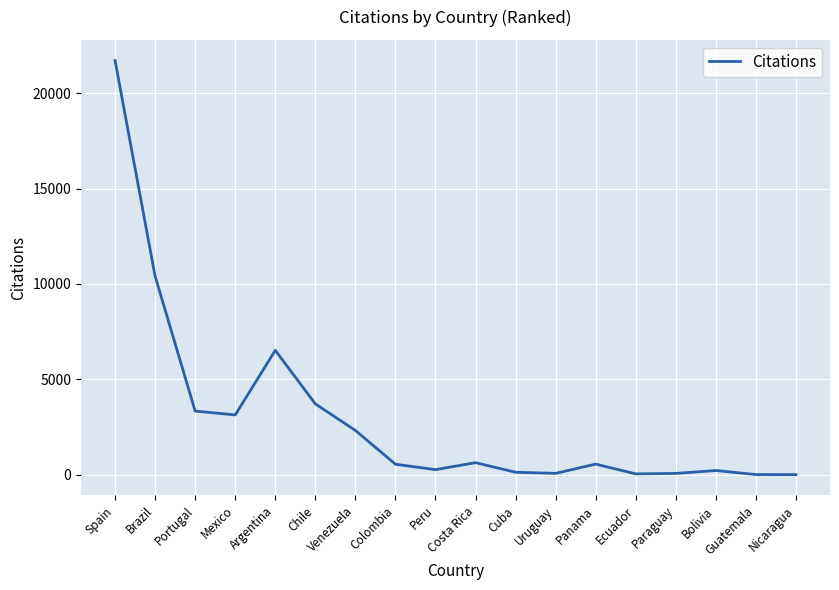

Between Ecuador and Costa Rica, which is larger?

Costa Rica